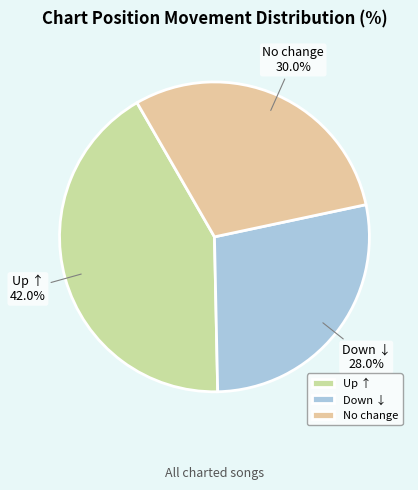

Rank the categories by value from highest to lowest.

Up ↑, No change, Down ↓